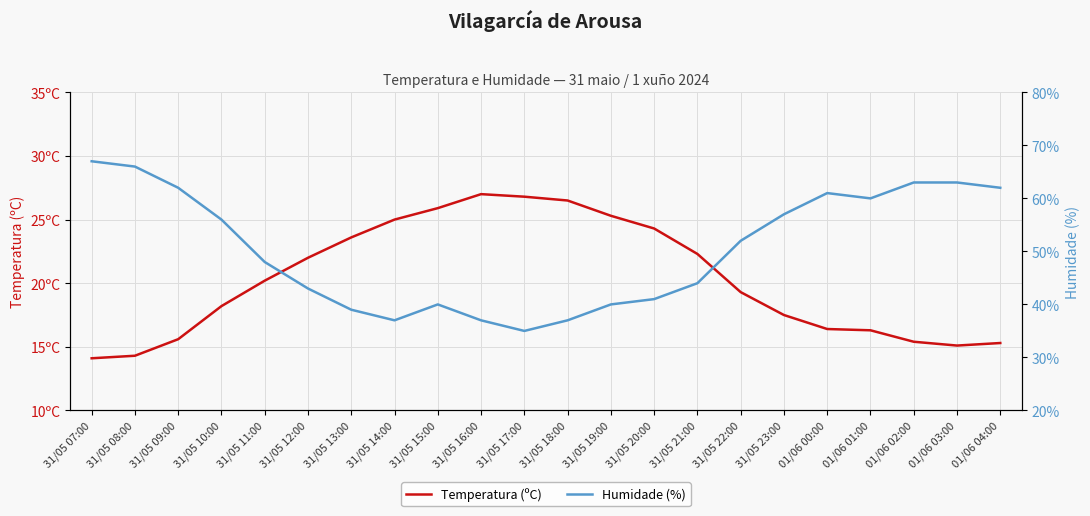

Rank the series by their average value, from highest to lowest.

Humidade (%), Temperatura (ºC)